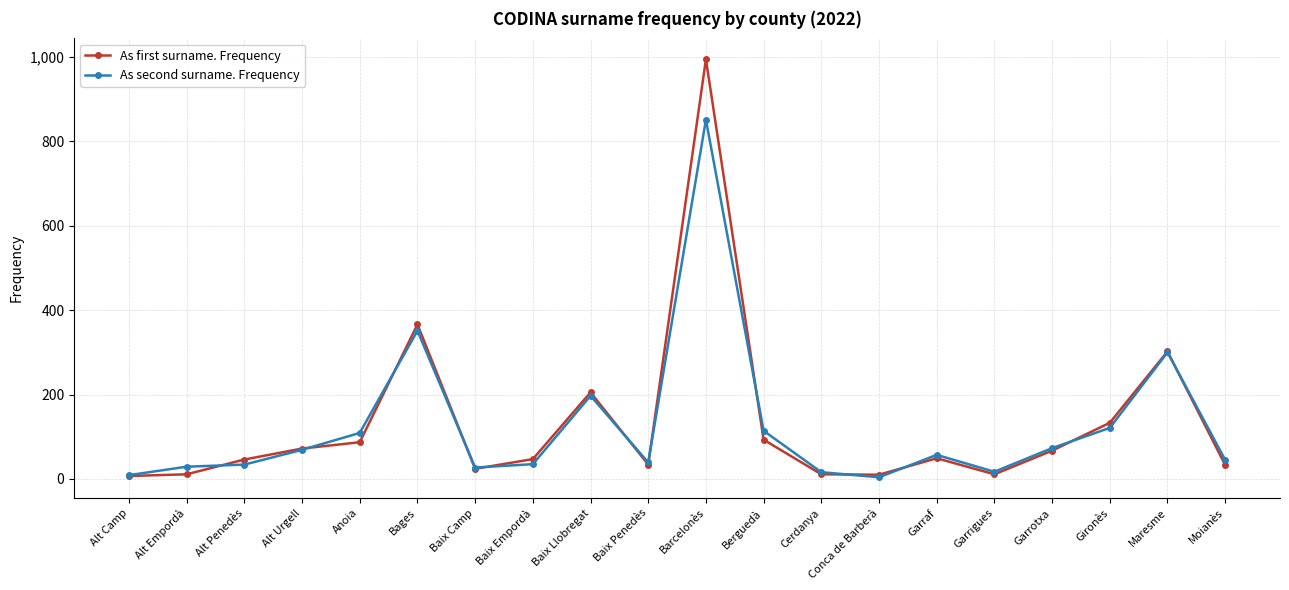

What is the average value of the As first surname. Frequency series?

130